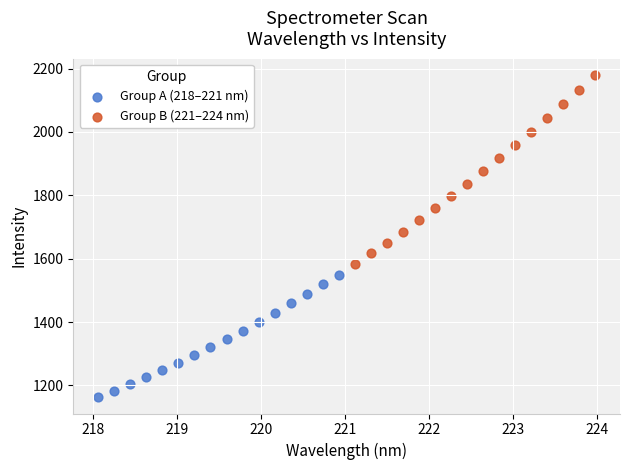

What are all the series names shown in the legend?

Group A (218–221 nm), Group B (221–224 nm)